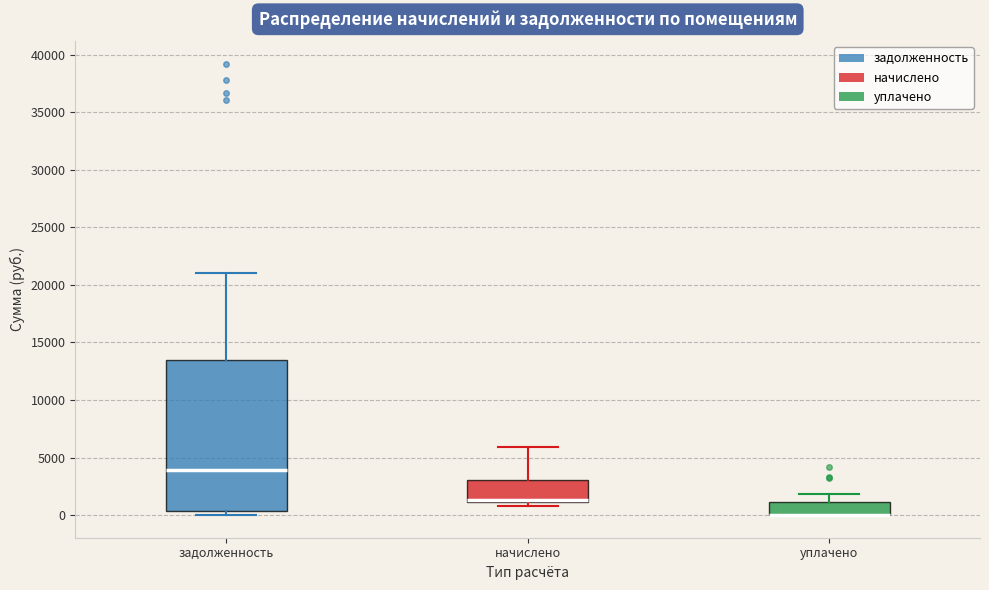

Reading left to right, read every box against the y-axis: the position of its median line, the range the box covers, and the ends of its whiskers. The values are not printed on the chart, so give them approximately, as read against the axis.

задолженность: median 4000, box 500 to 13500, whiskers 0 to 21000
начислено: median 1500 (drawn on the box's lower edge), box 1000 to 3000, whiskers 1000 (just below the box's lower edge) to 6000
уплачено: median 0 (drawn on the box's lower edge), box 0 to 1000, whiskers 0 to 2000